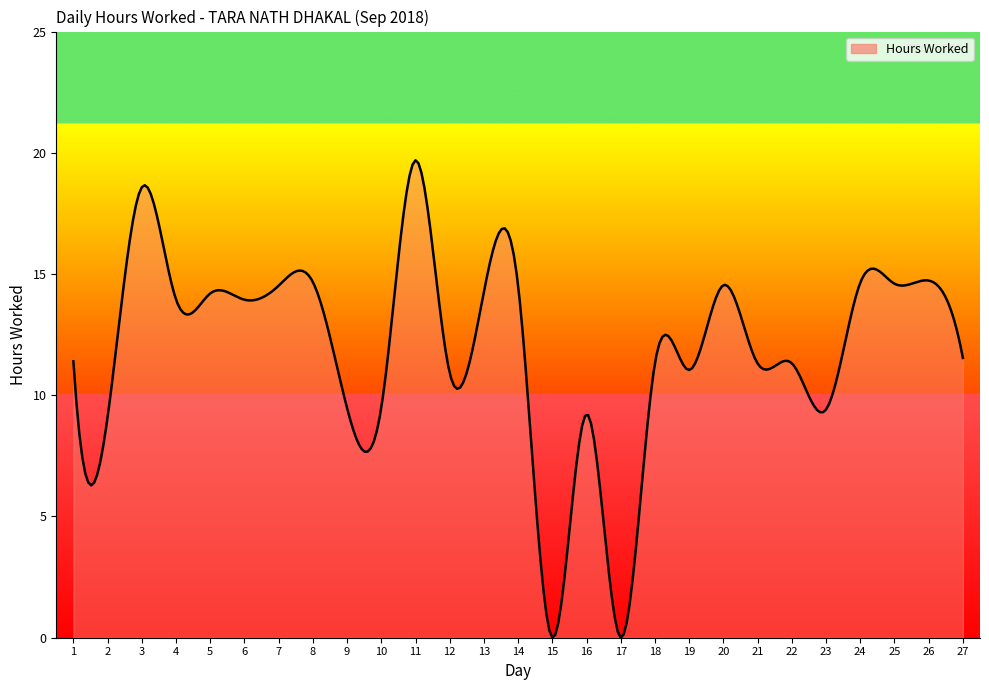

What is the maximum value shown in the chart?

19.7